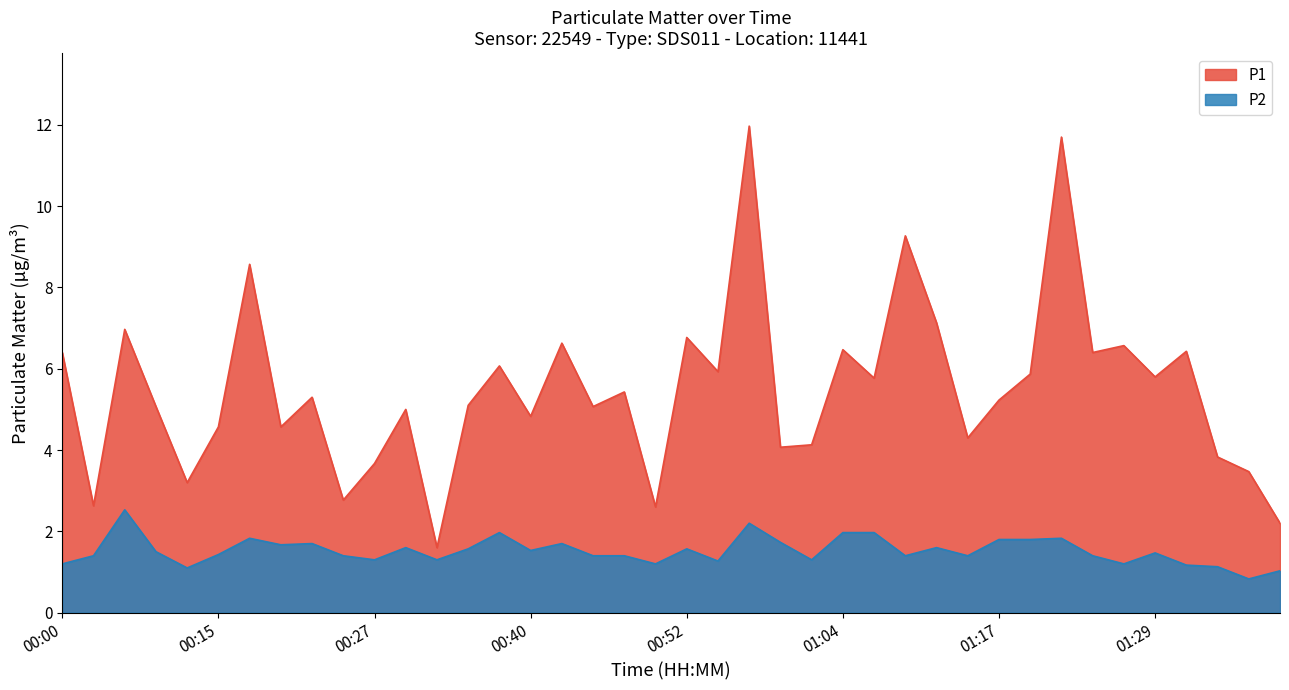

List the series in order of their overall mean, highest first.

P1, P2